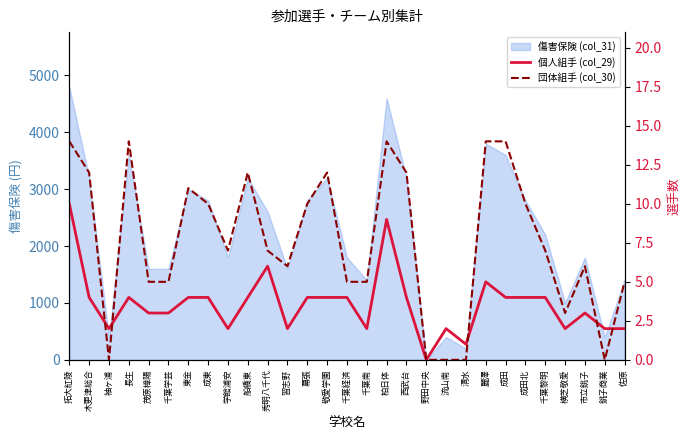

How many values in 個人組手 (col_29) are above zero?

28